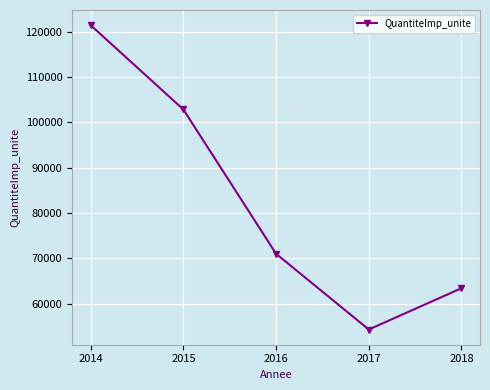

Does the chart have visible grid lines?

Yes